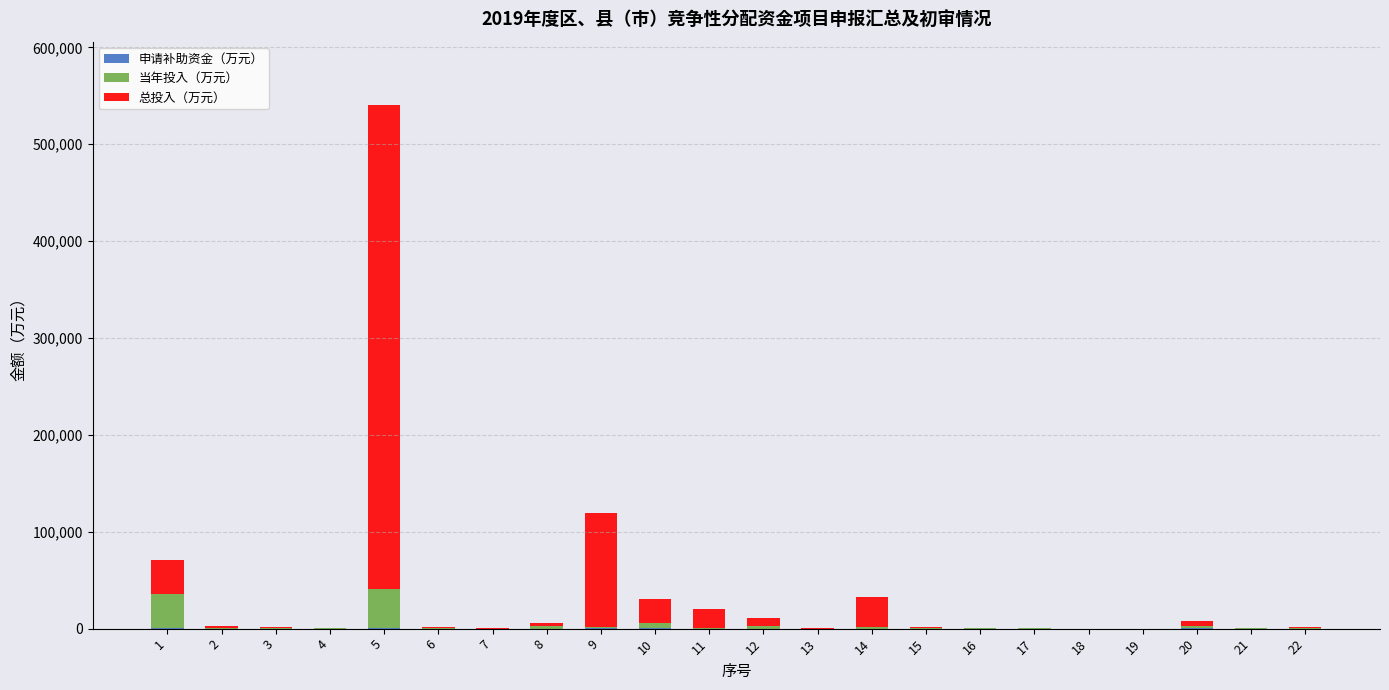

At which category is the sum across all series the highest?

5